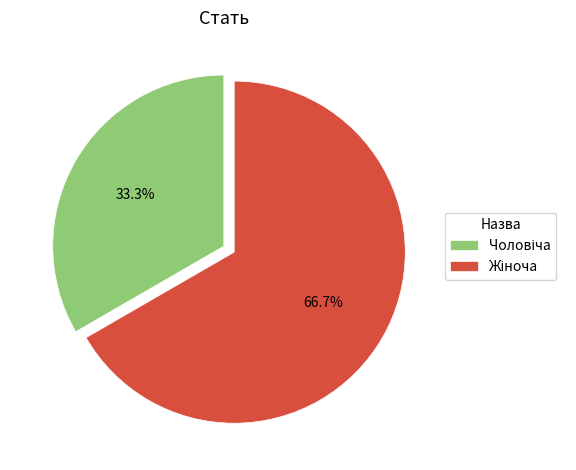

Is there any slice that represents more than half of the pie?

Yes